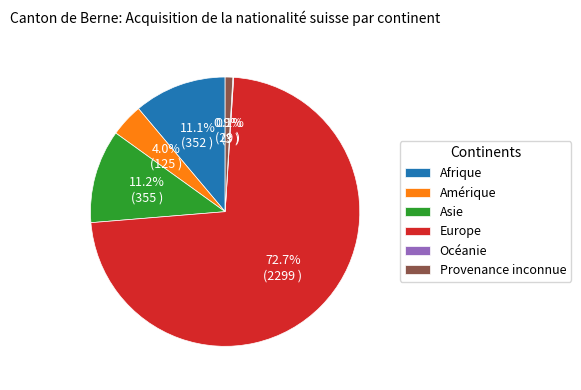

Between Europe and Provenance inconnue, which is larger?

Europe